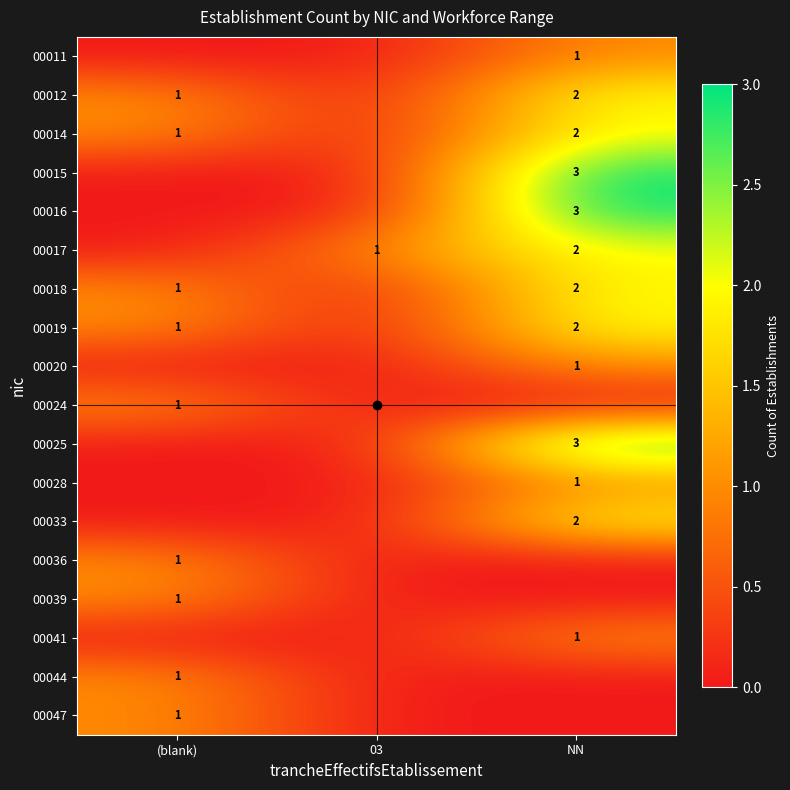

Is it true that 00018 equals 2 at NN?

True